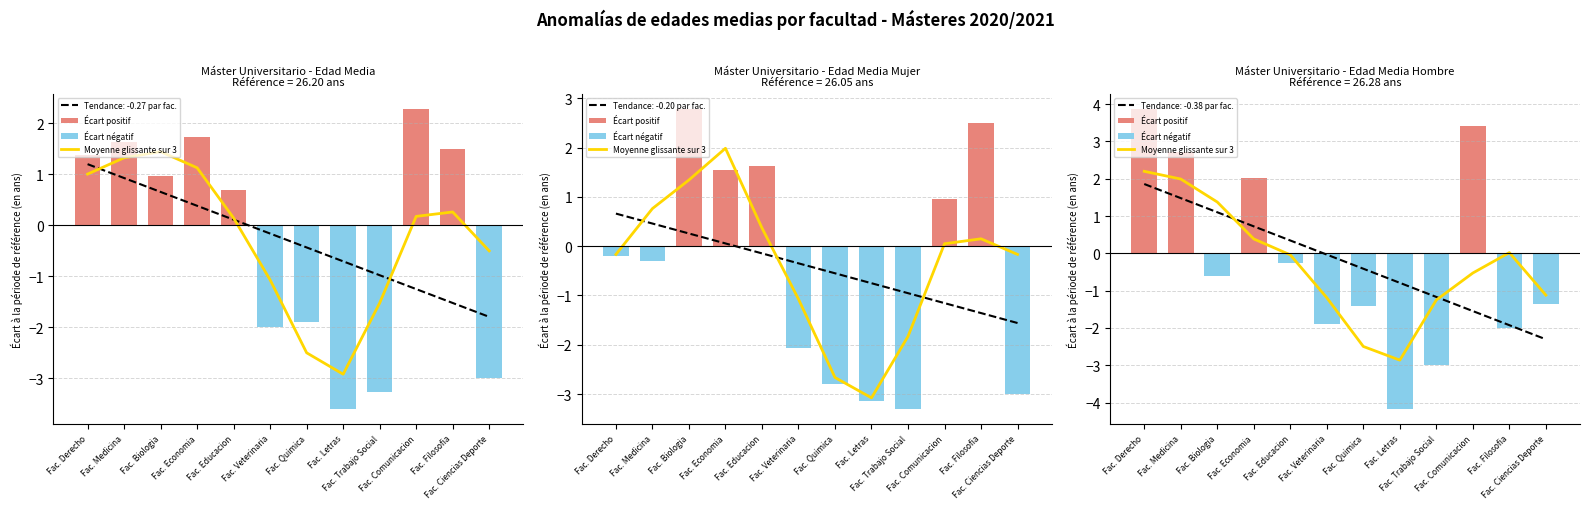

What position from the right is 5?

7